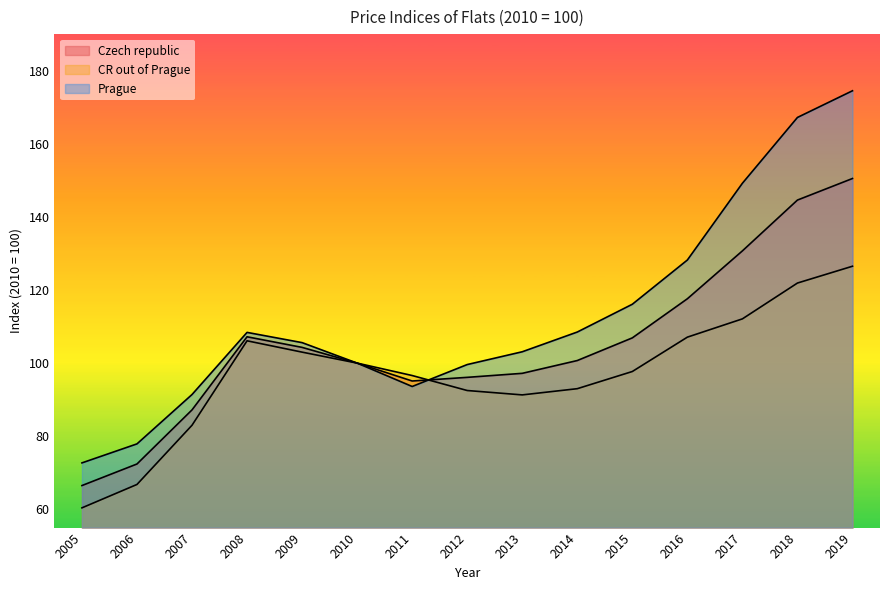

What is the spread (max minus min) of values at 2015?

18.4